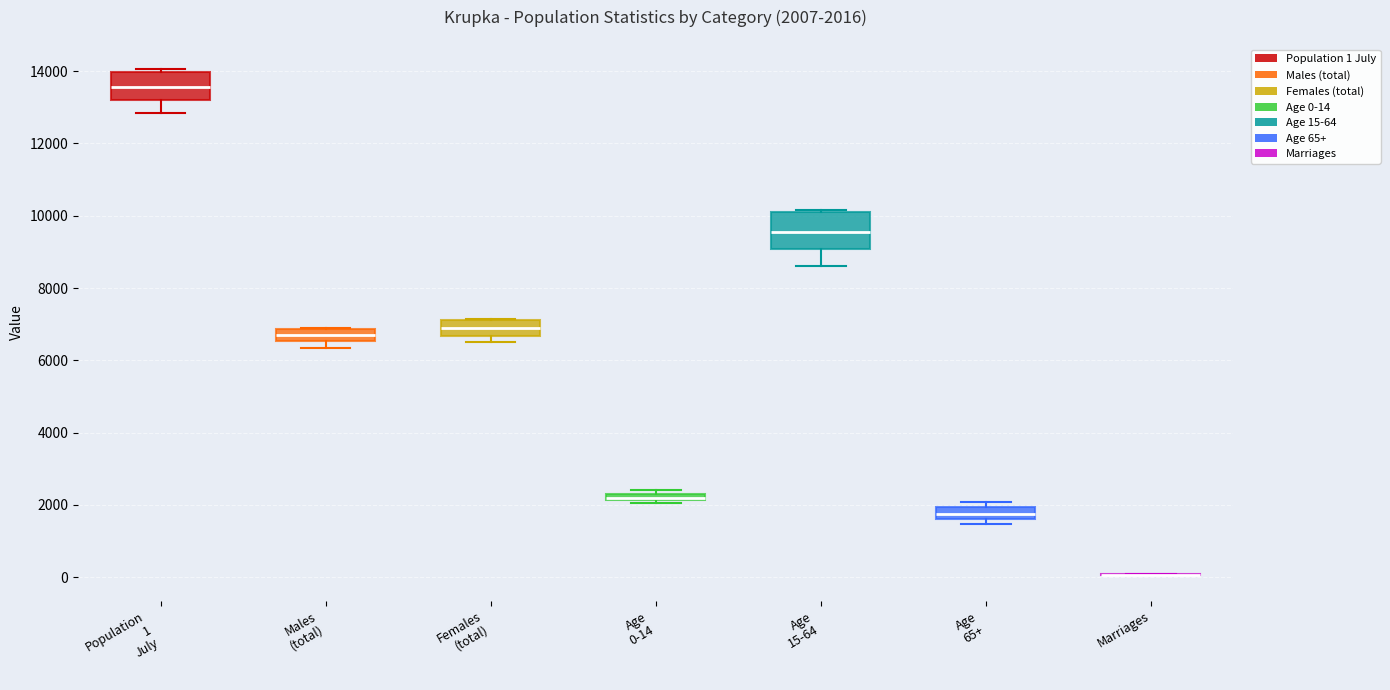

Which box is the tallest, from its lower edge to its upper edge?

Age 15-64